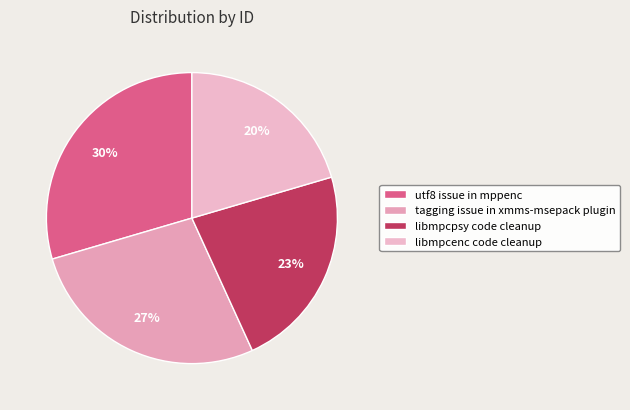

Which has a higher value, libmpcpsy code cleanup or libmpcenc code cleanup?

libmpcpsy code cleanup